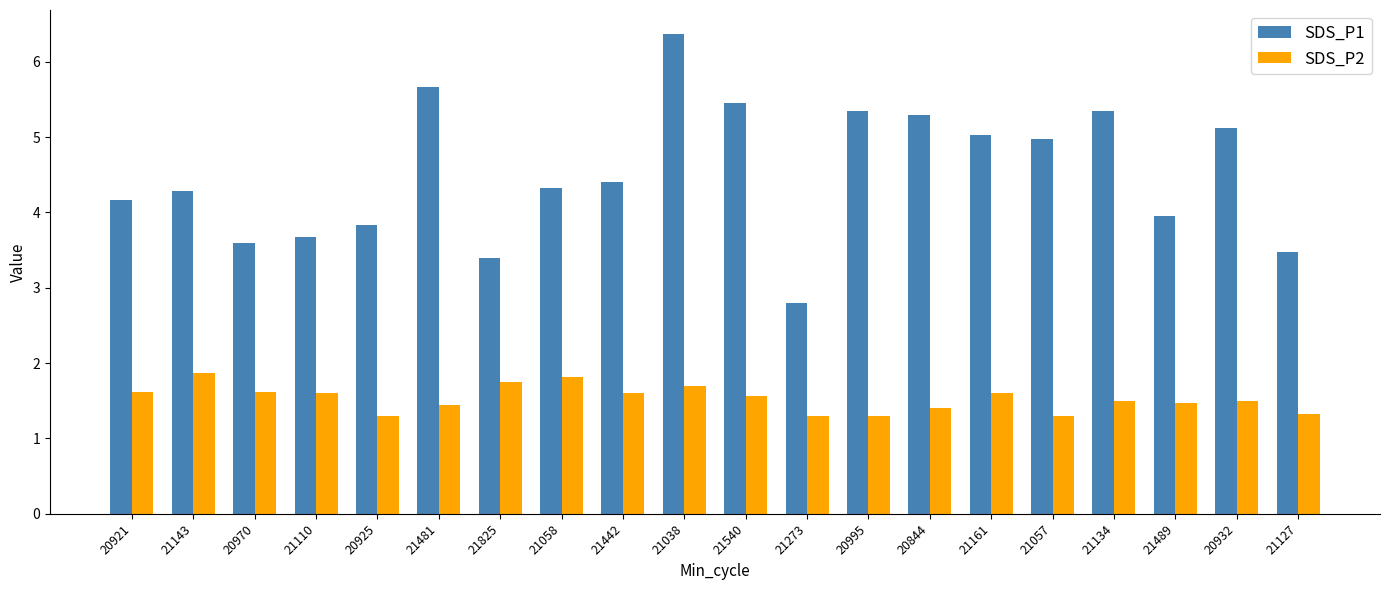

Which series has the widest spread of values?

SDS_P1